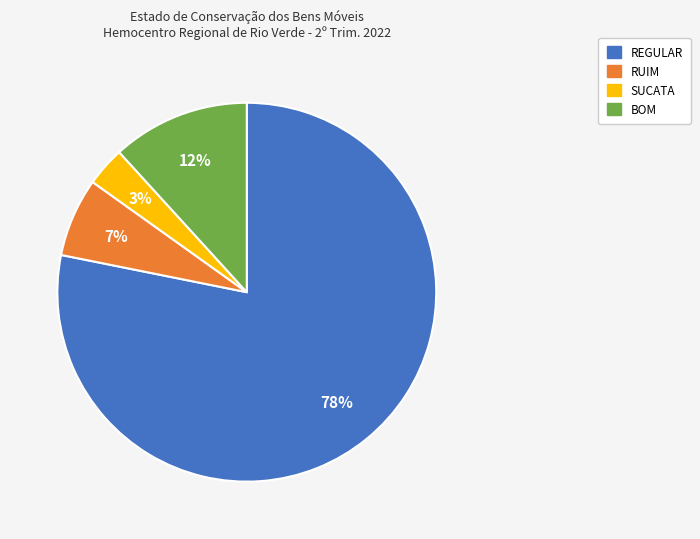

How many slices are in this pie chart?

4